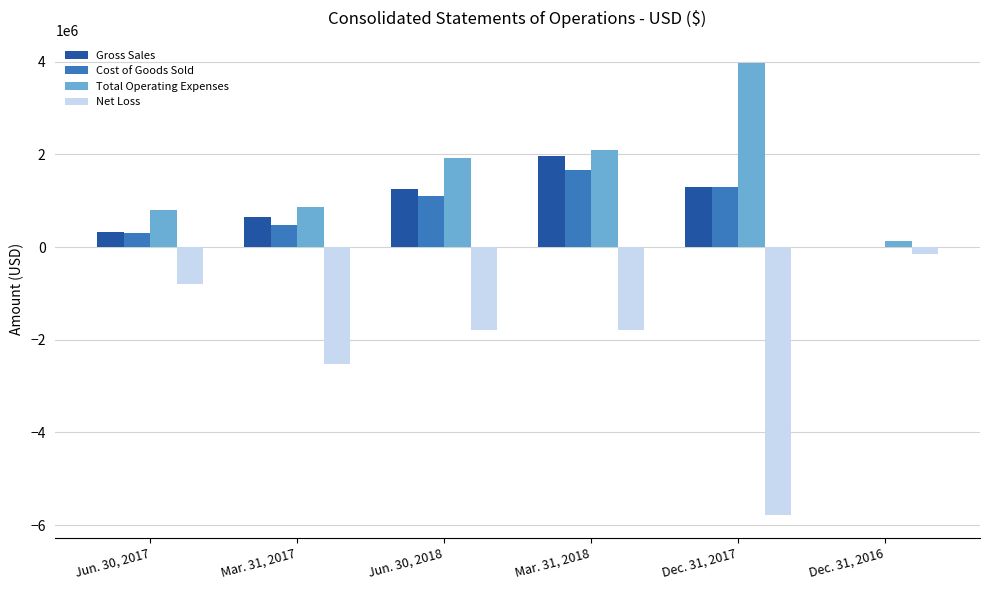

Which category has the highest value in the Total Operating Expenses series?

Dec. 31, 2017